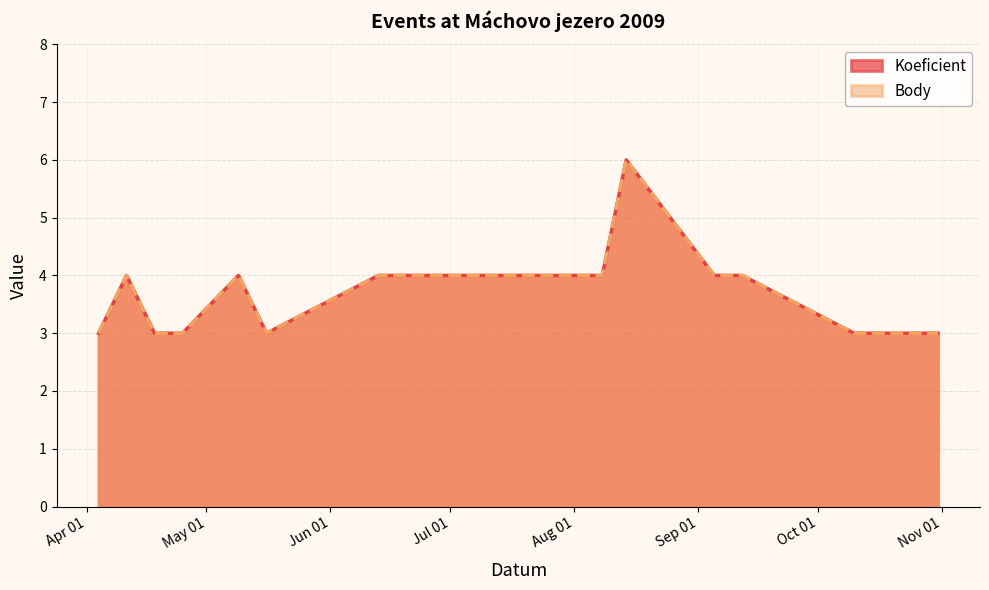

What position from the right is 2009-04-04?

14